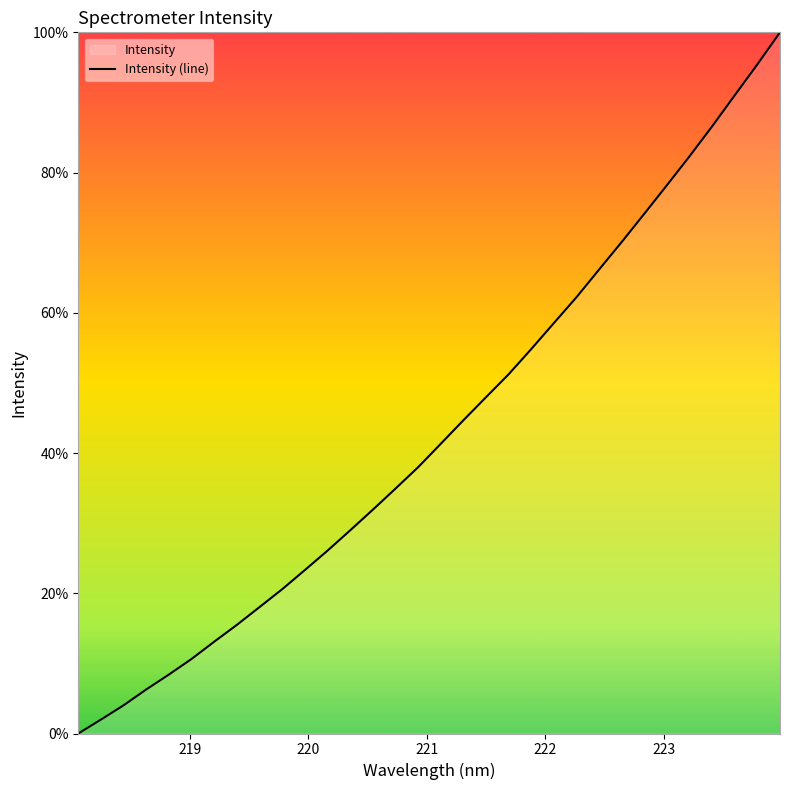

What is the maximum value shown in the chart?

100.0